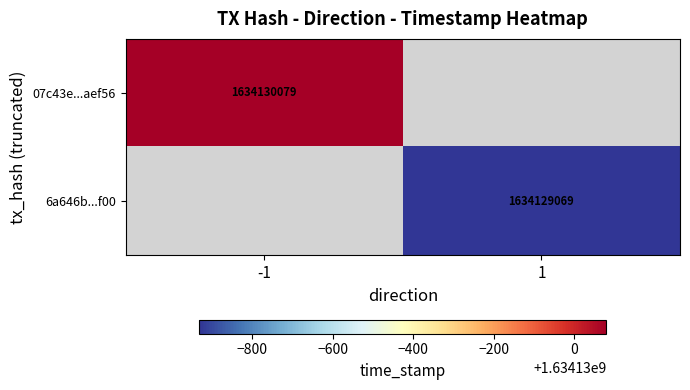

What is the difference between the 07c43e413206369c58912f9b6bf2552a91aef56 values at time_stamp and direction?

1634130080